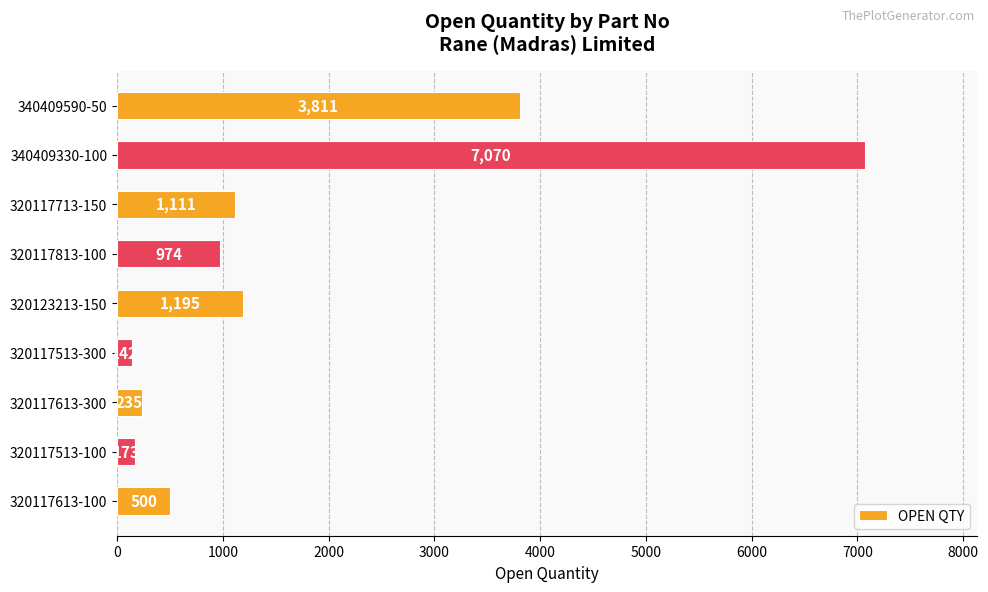

At which label is the value closest to 3606?

340409590-50